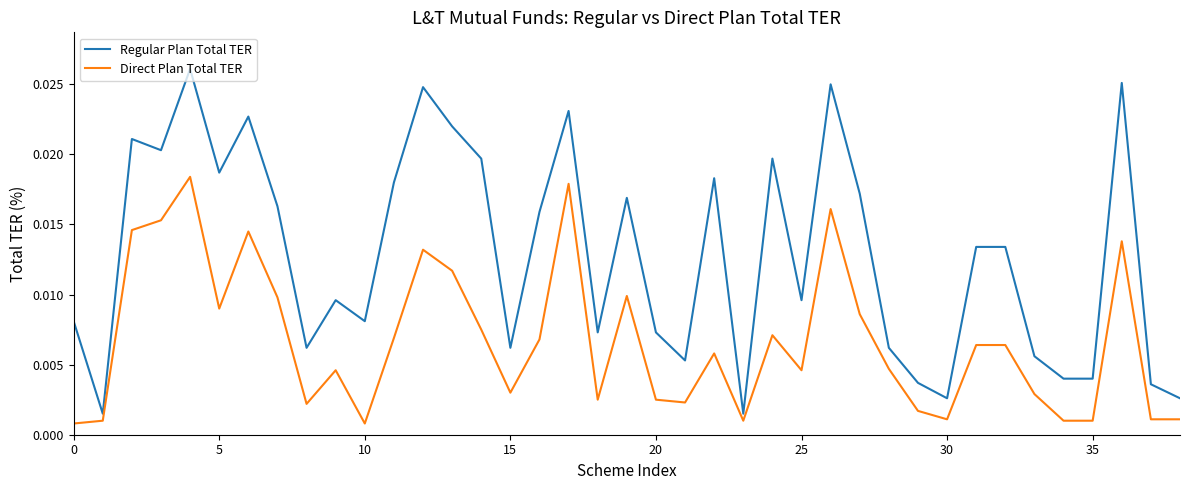

Which series has the widest spread of values?

Regular Plan Total TER